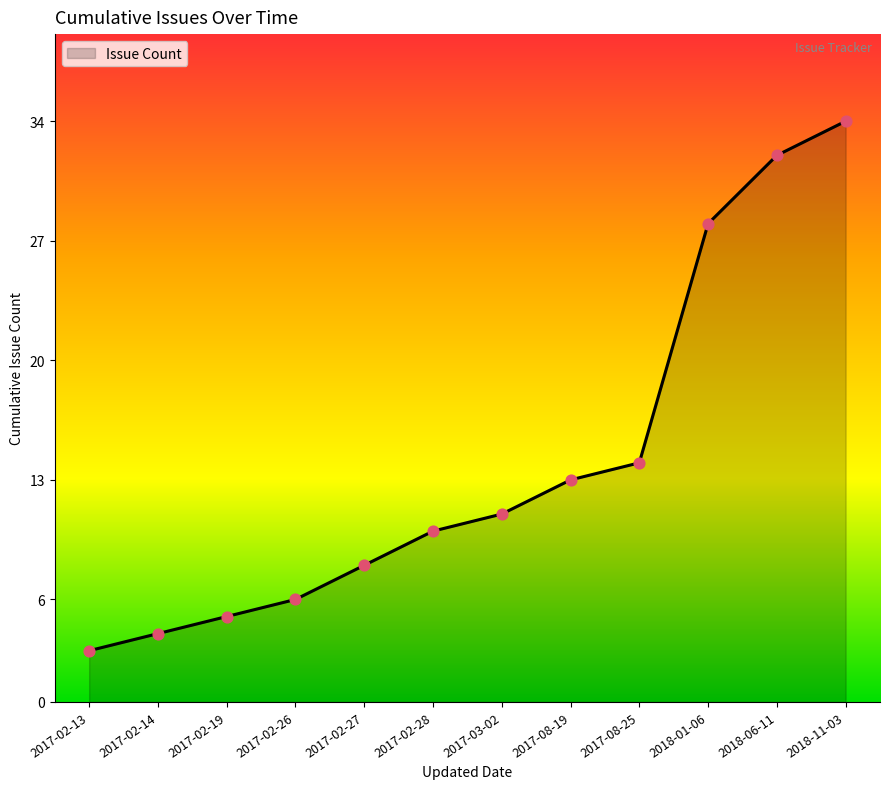

Which has a higher value, 2017-03-02 or 2017-08-19?

2017-08-19